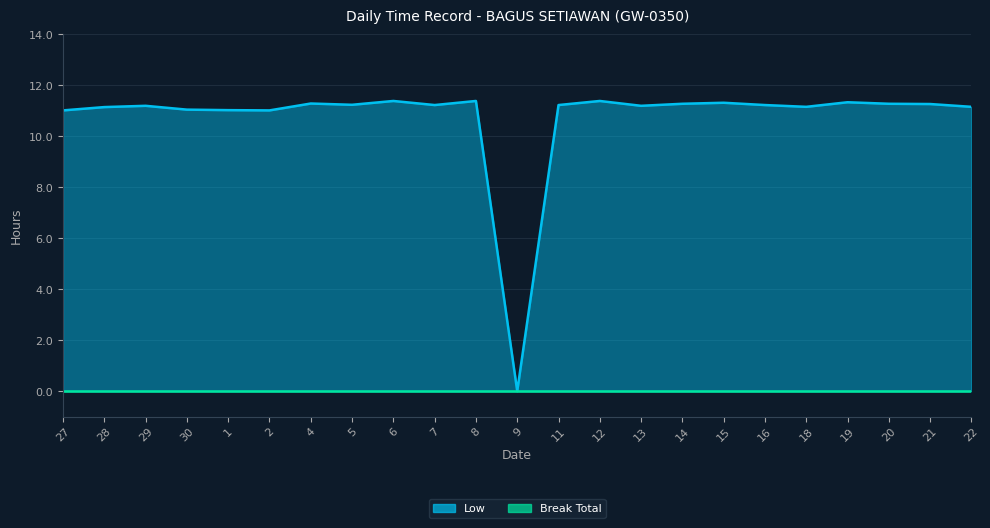

Is it true that the value at 30 is 16.0?

False